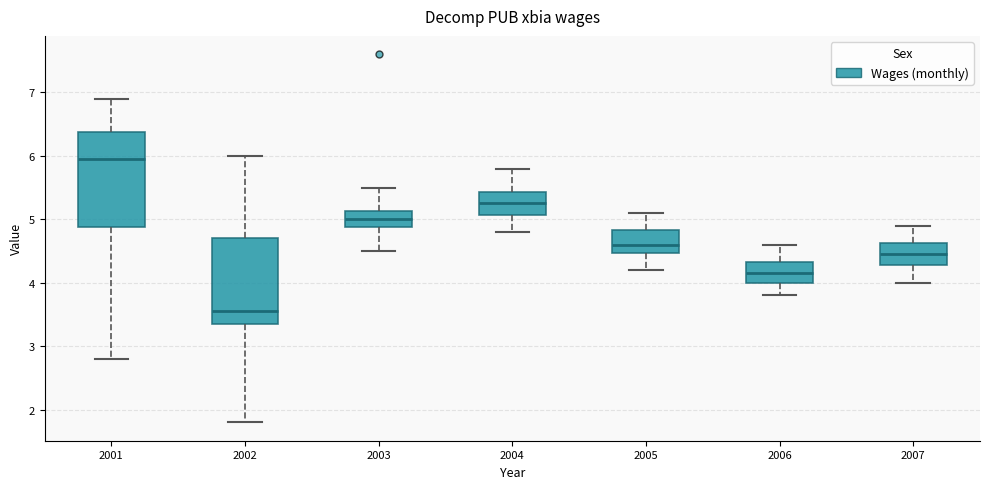

Which box's median line is the highest?

2001